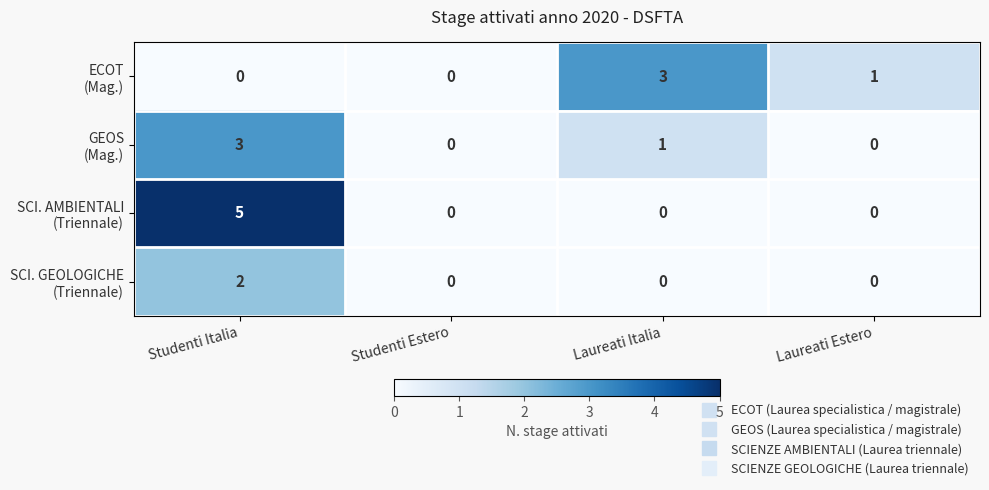

At which category is the sum across all series the highest?

Studenti Italia